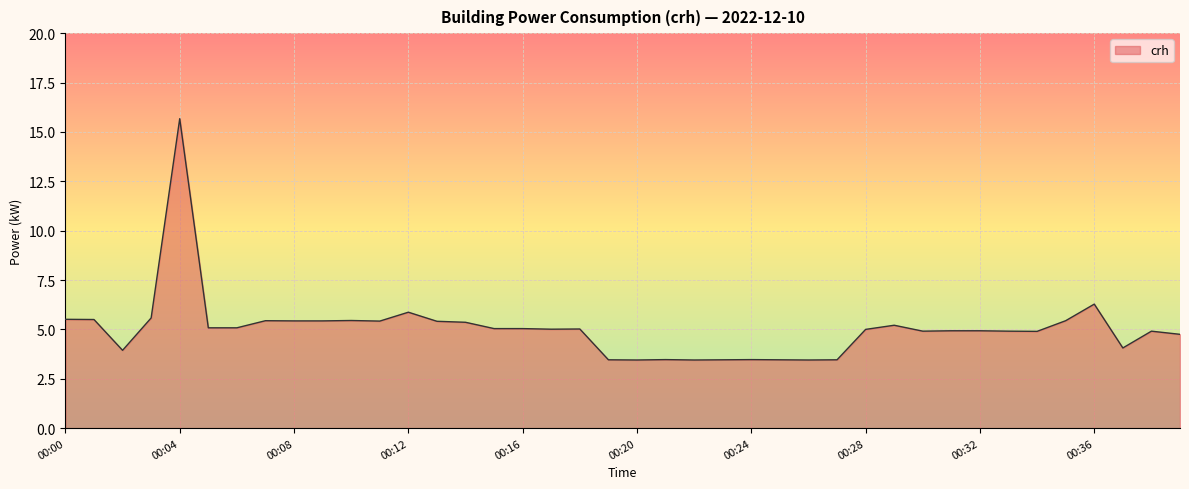

What is the maximum value shown in the chart?

15.7